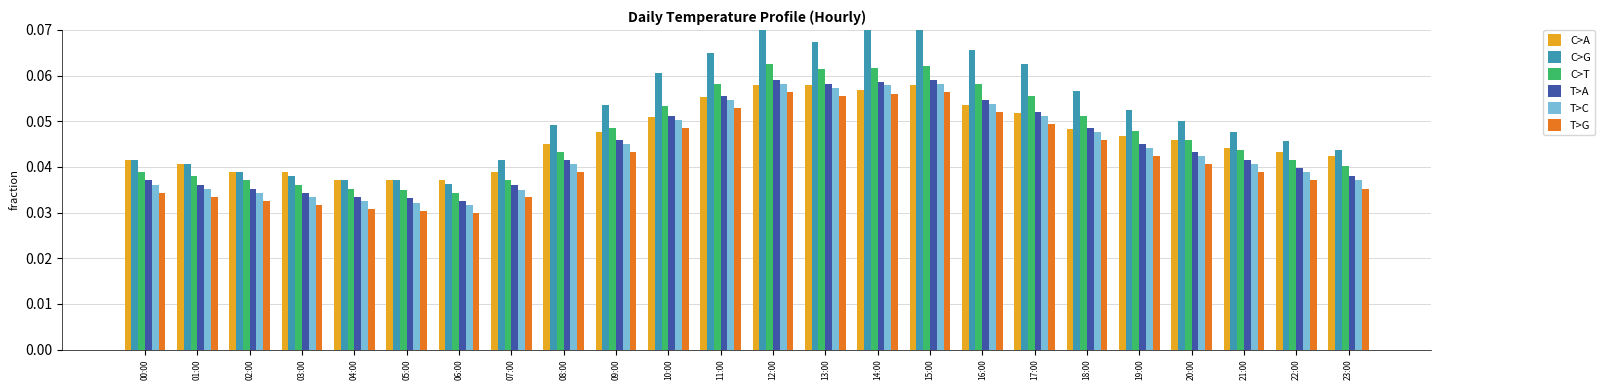

Does the chart contain stacked bars?

No